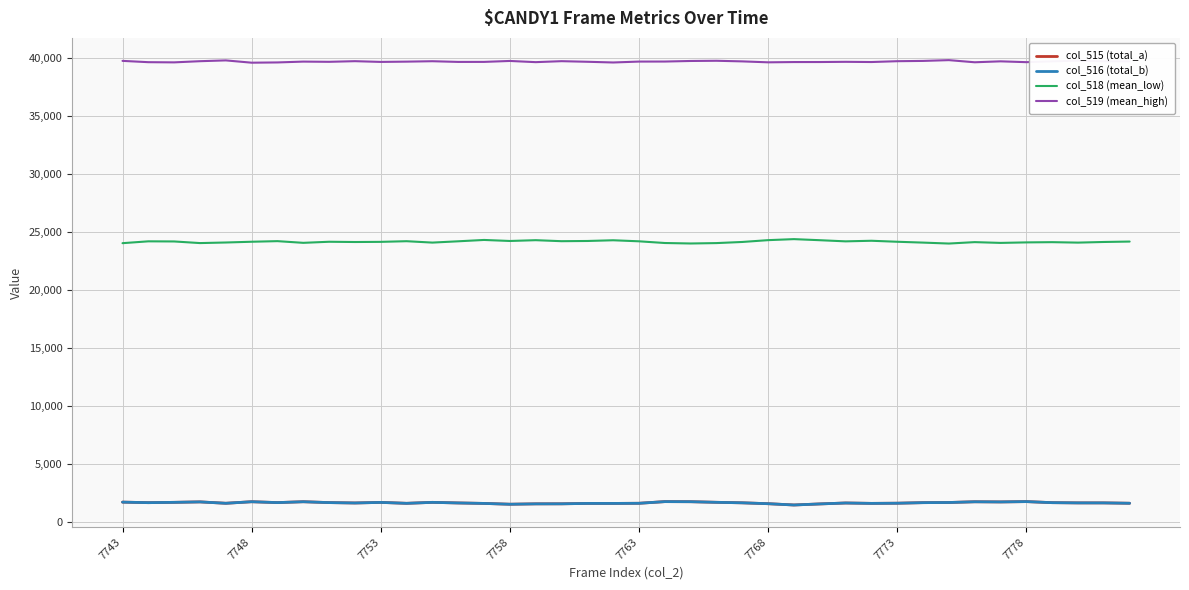

How many series are shown in this chart?

4